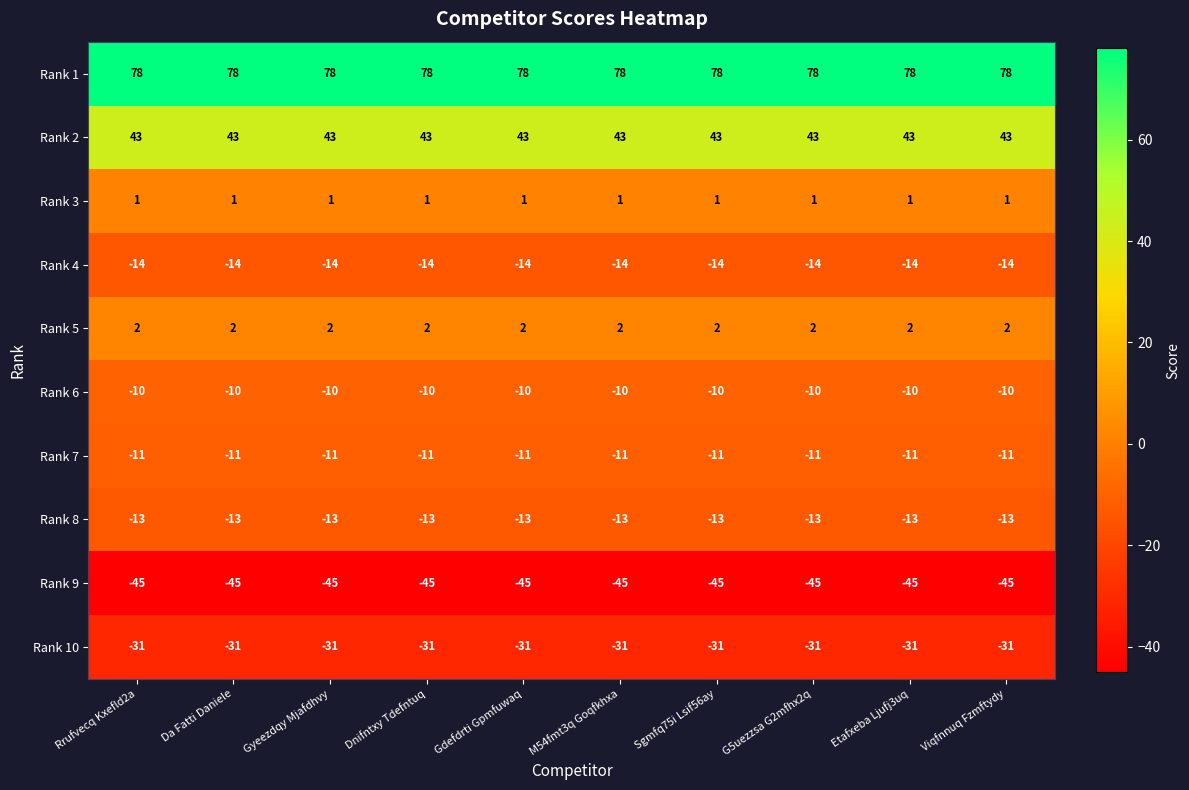

Is the value of Rank 4 at Dnifntxy Tdefntuq greater than the value of Rank 6 at Sgmfq75i Lsif56ay?

No